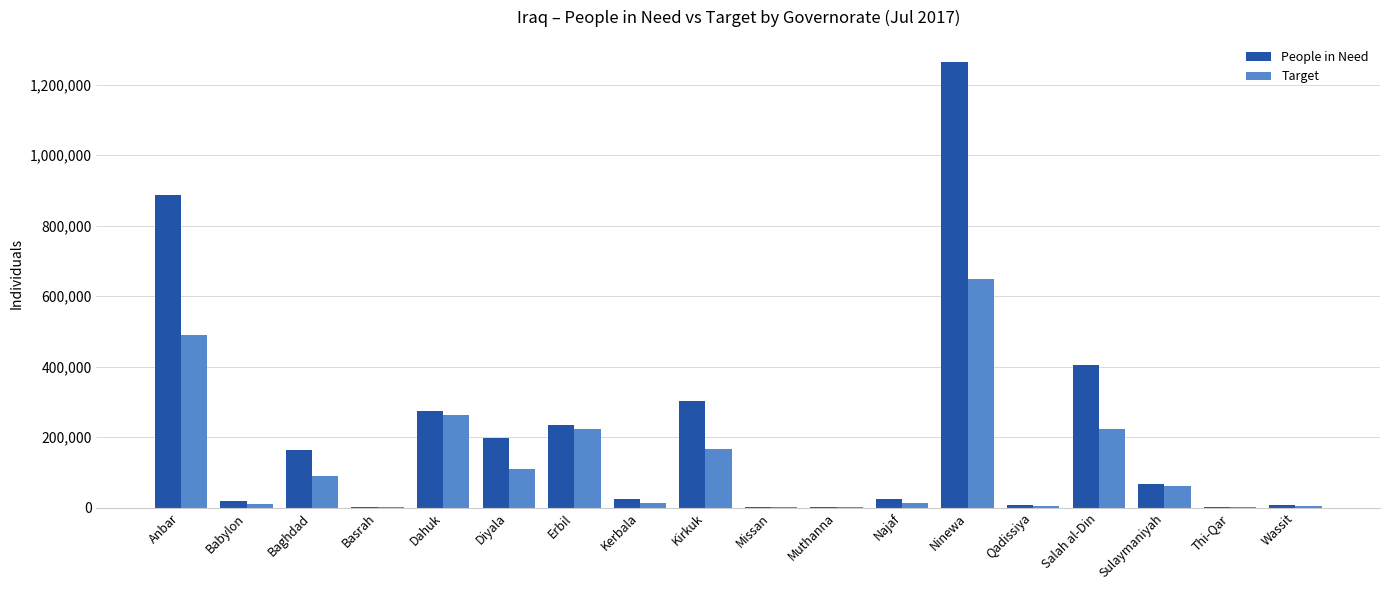

How many groups of bars are there?

18